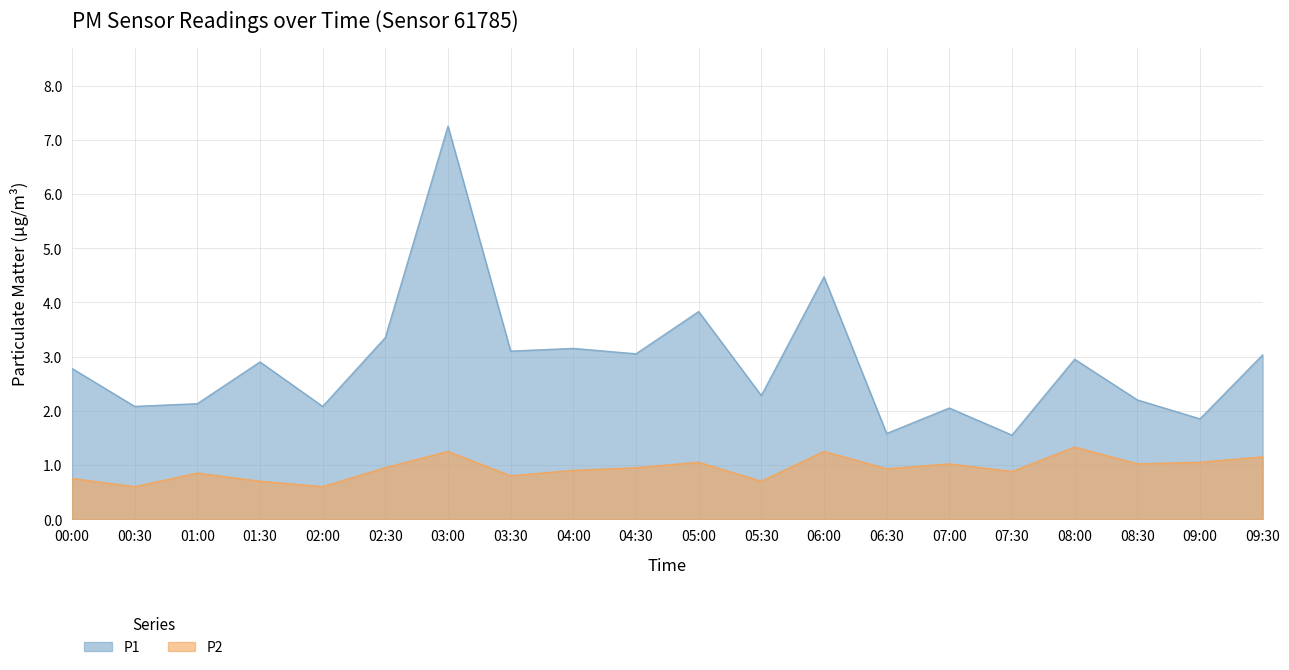

At 02:30, list the series in order from largest to smallest.

P1, P2